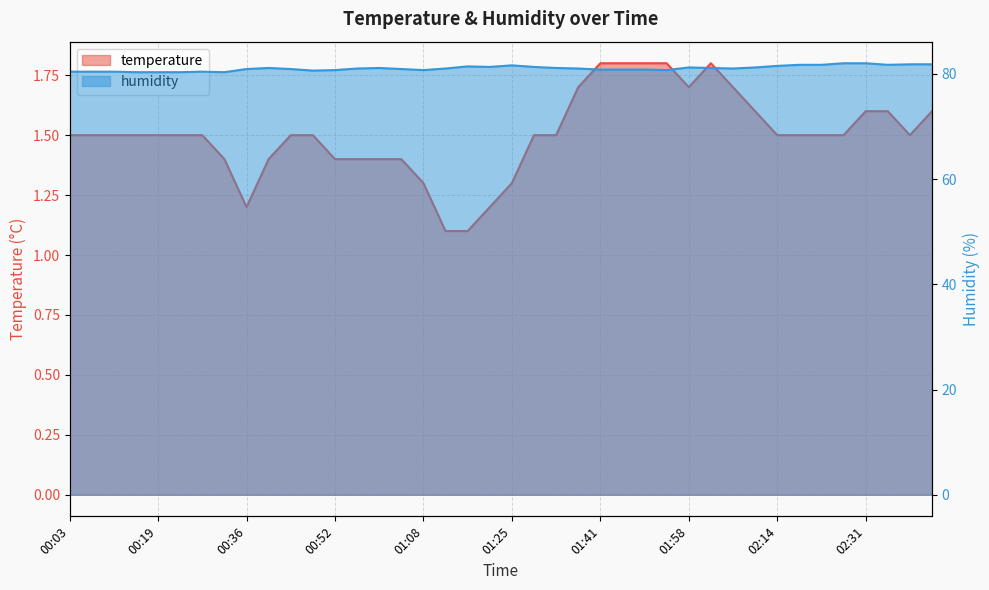

What are all the series names shown in the legend?

temperature, humidity